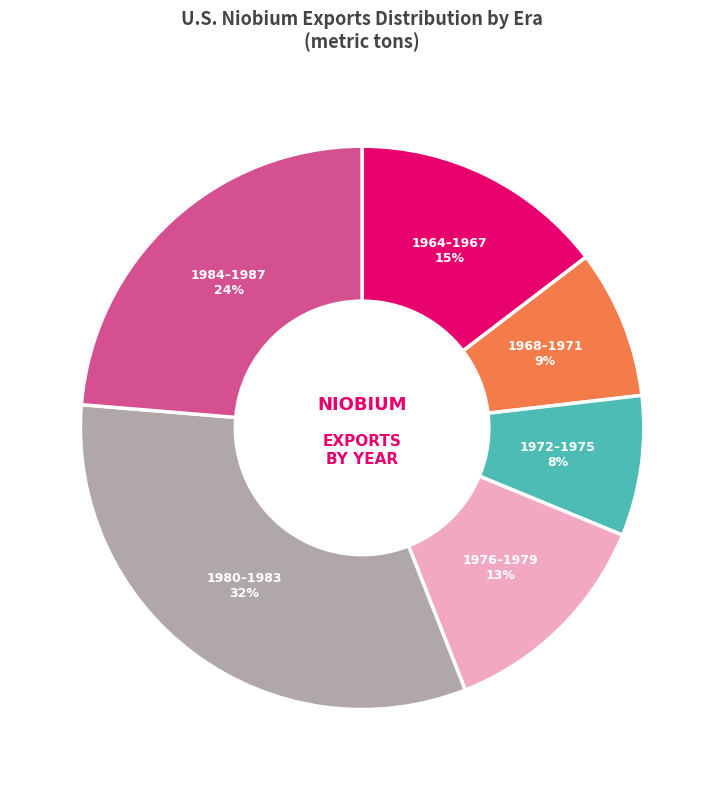

To the nearest percent, what is the difference between the largest and smallest slice percentages?

24%